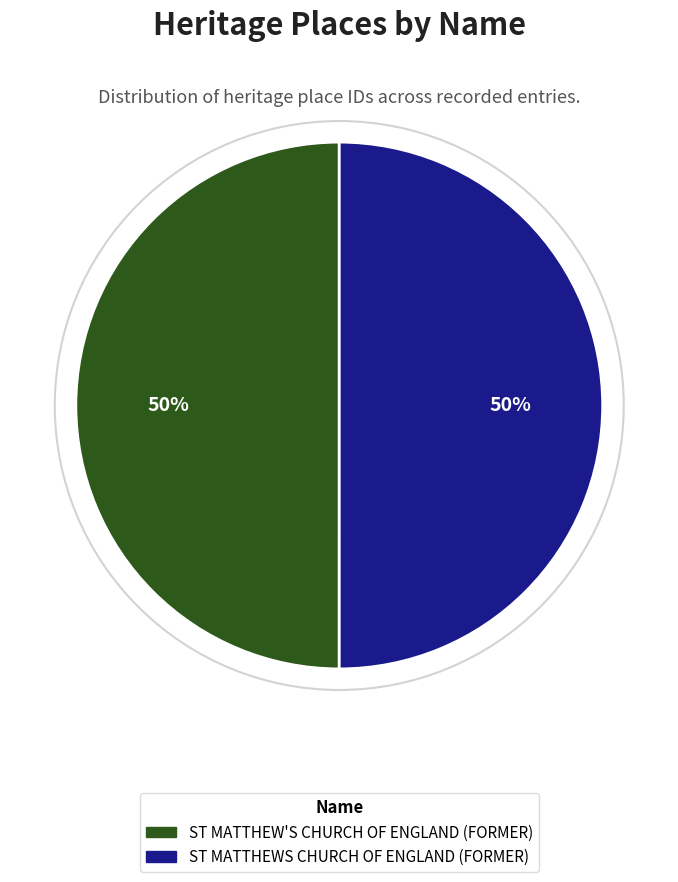

How many segments does this pie chart have?

2